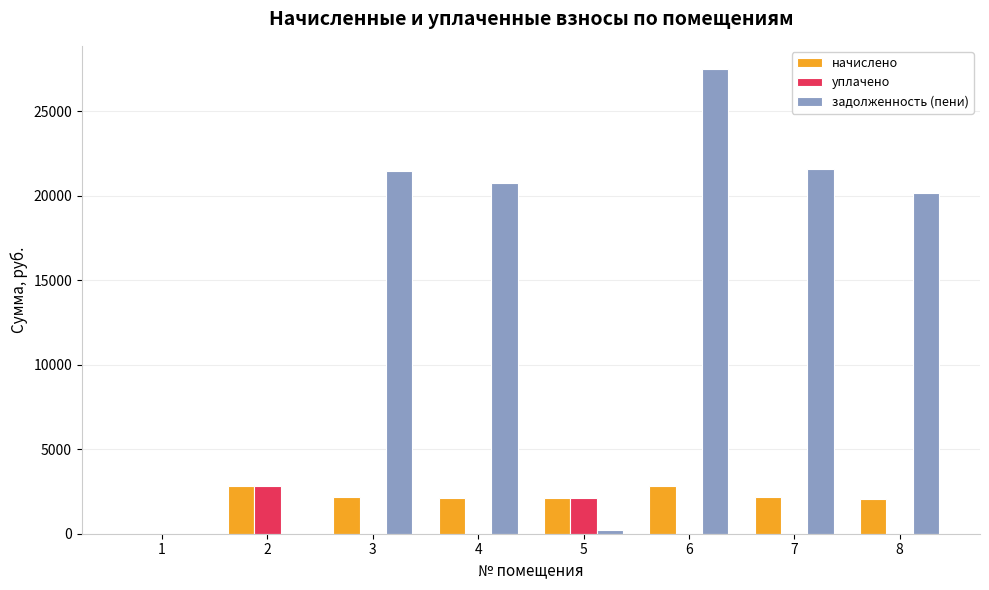

What is the difference between the задолженность (пени) values at 5 and 6?

27261.7